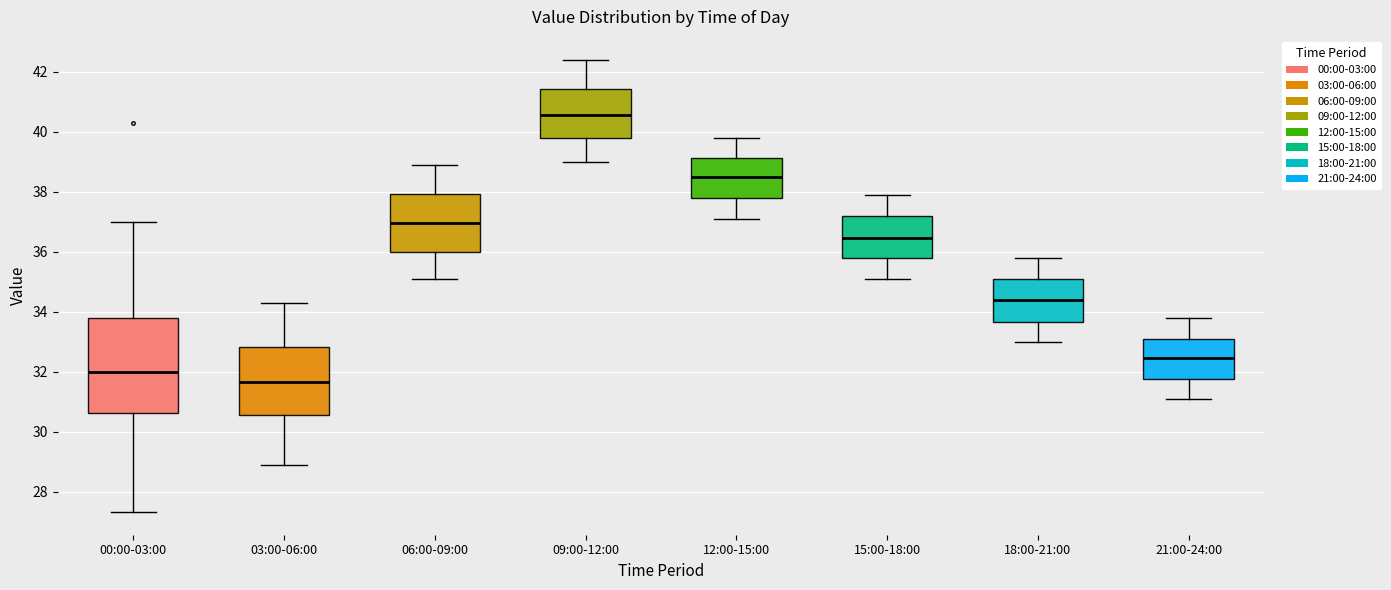

Where is the upper edge of the box for 21:00-24:00 on the y-axis? The values are not printed on the chart, so give them approximately, as read against the axis.

33.2